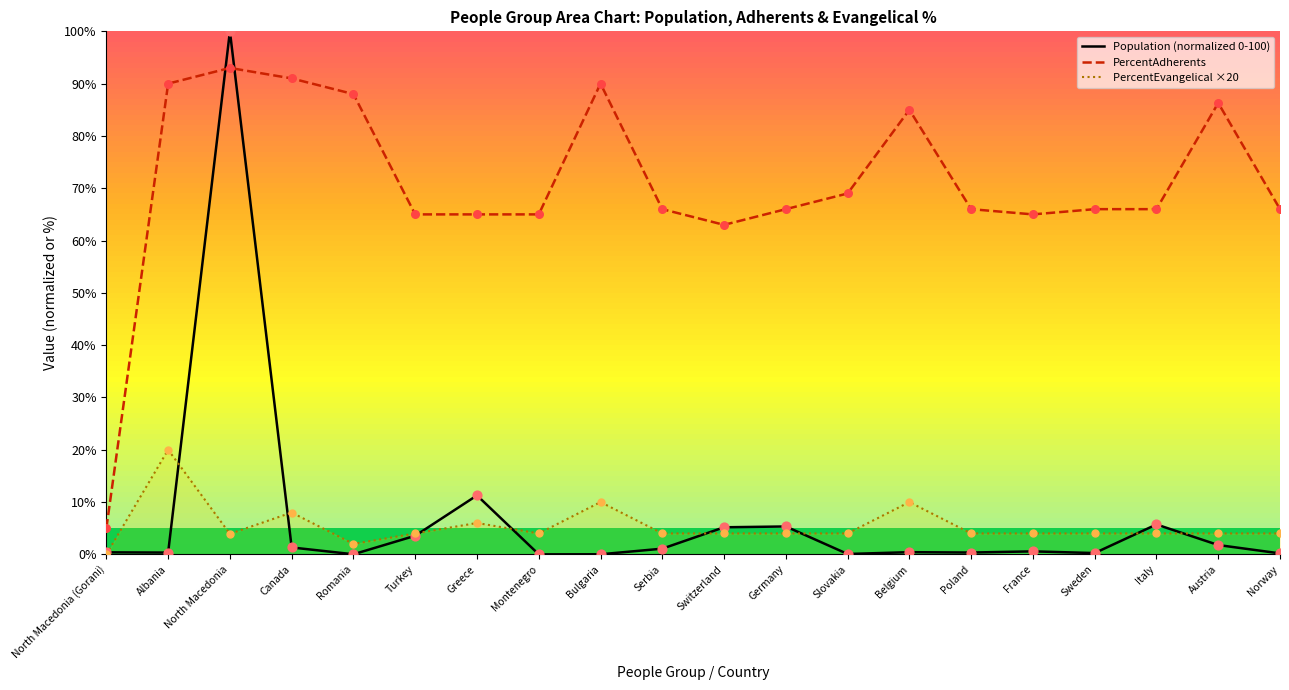

Is the value of PercentEvangelical ×20 at Albania greater than the value of PercentAdherents at Romania?

No